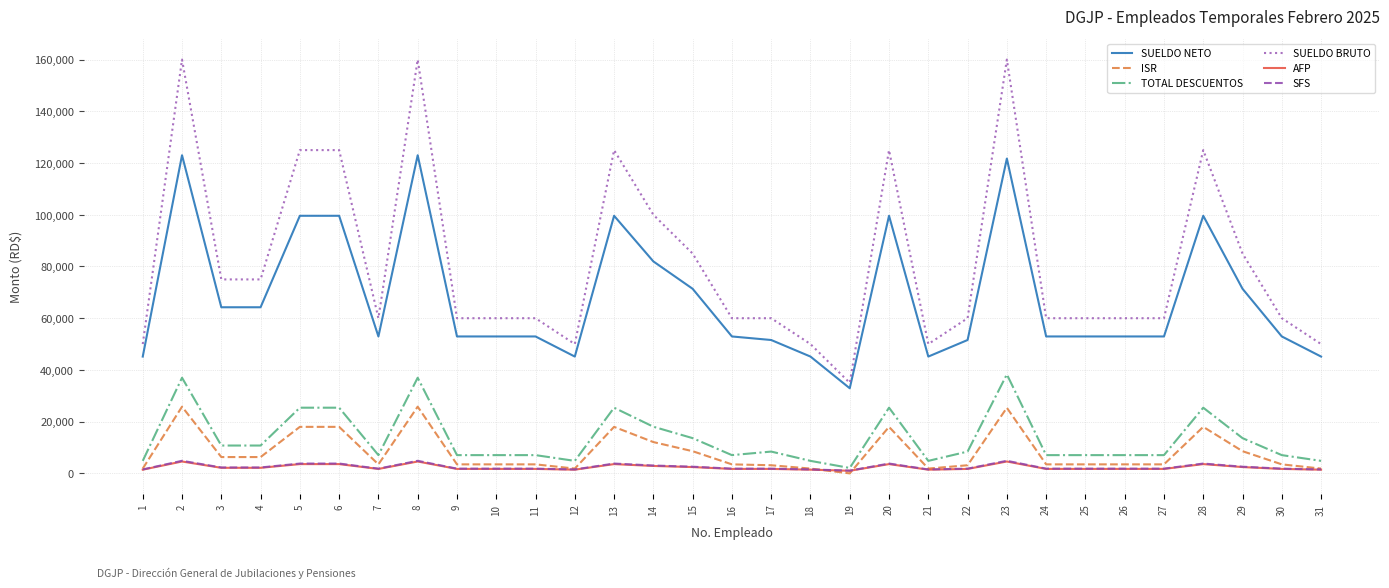

What is the difference between the highest and lowest values at 20?

121412.5